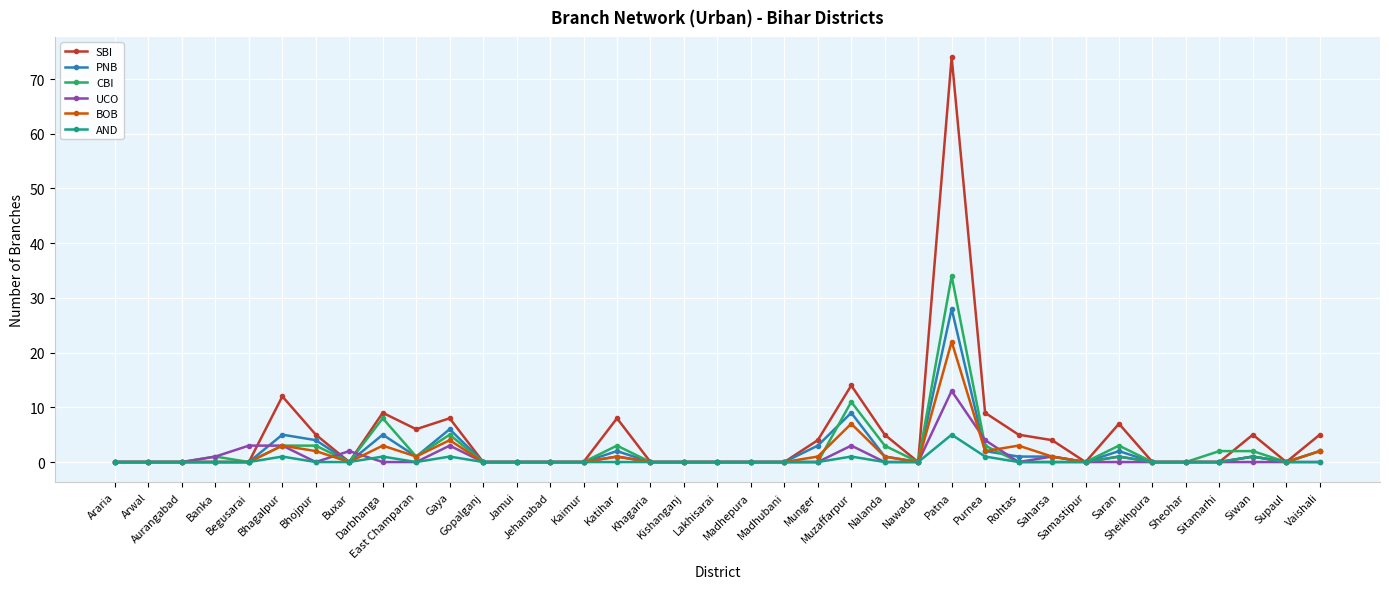

Is it true that AND equals 3 at Sheikhpura?

False